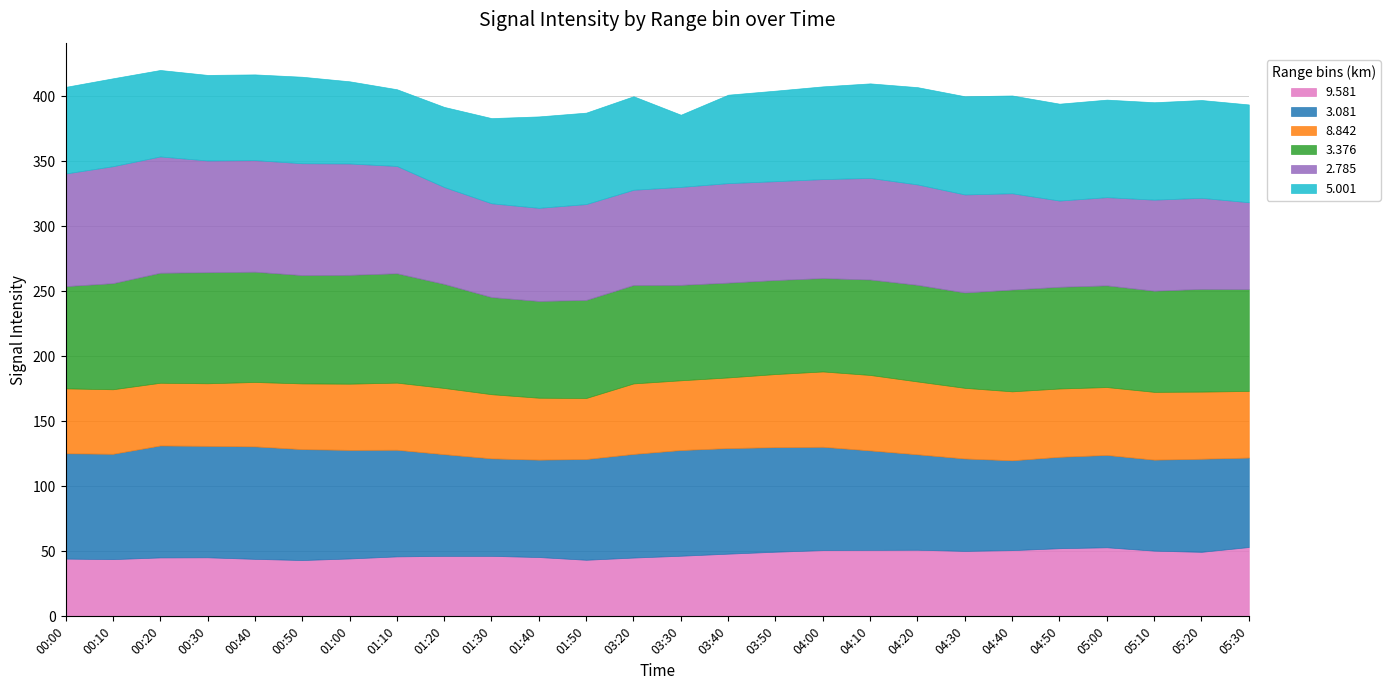

Which has a higher value, 2010/08/19 05:10 or 2010/08/19 03:30?

2010/08/19 05:10